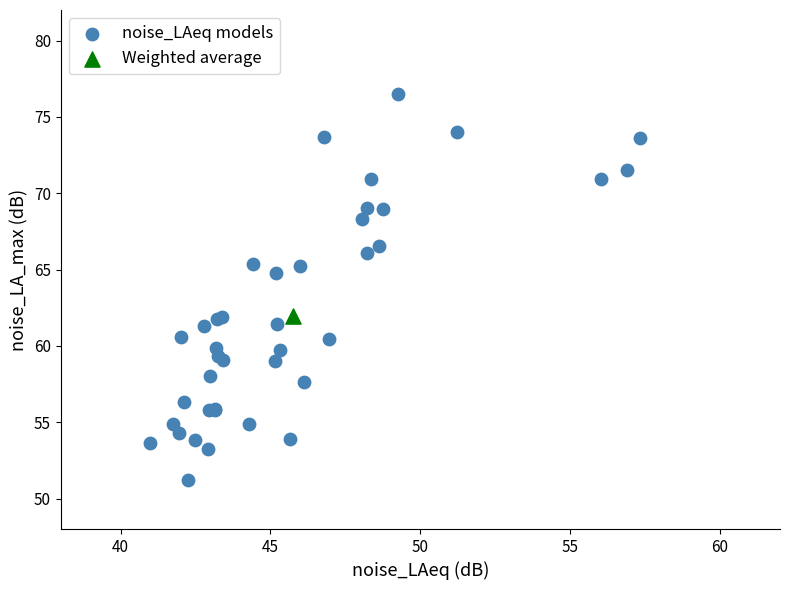

What are all the series names shown in the legend?

noise_LAeq models, Weighted average